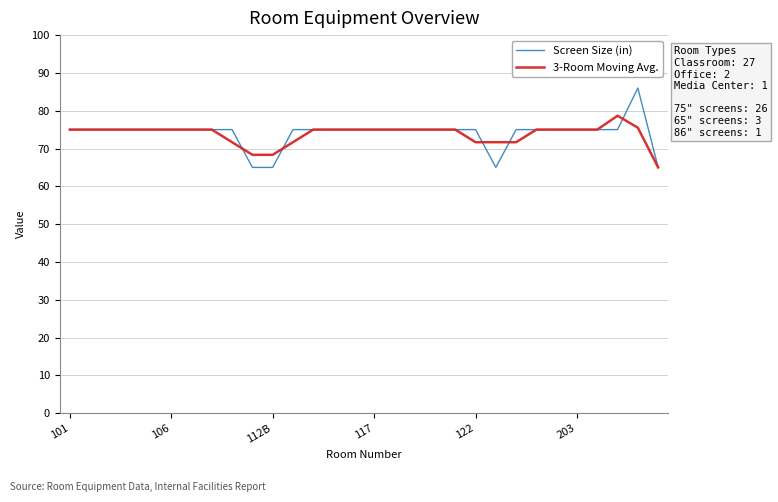

Rank the series by their maximum value, from lowest to highest.

3-Room Moving Avg., Screen Size (in)